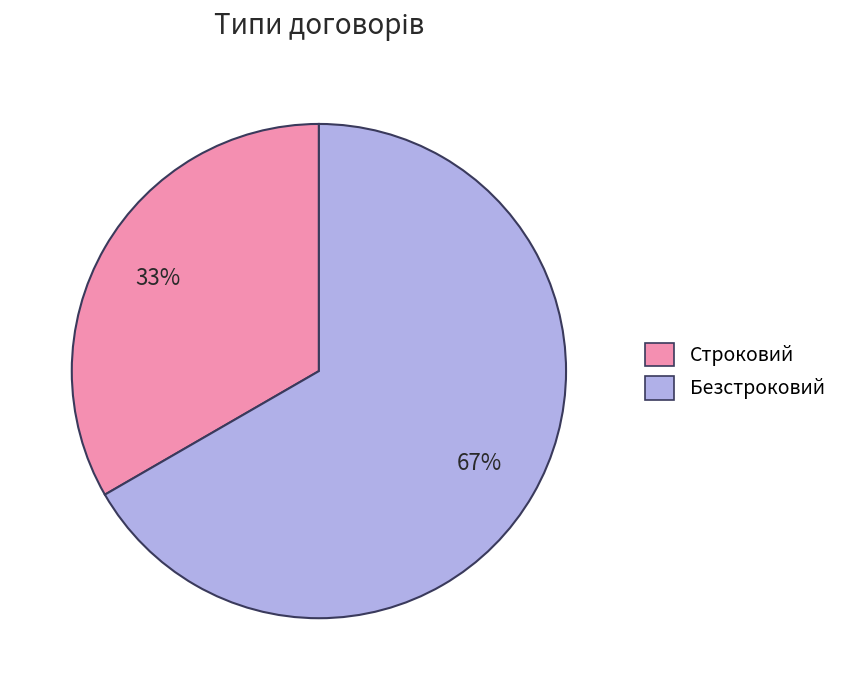

Which category has the biggest portion of the pie?

Безстроковий